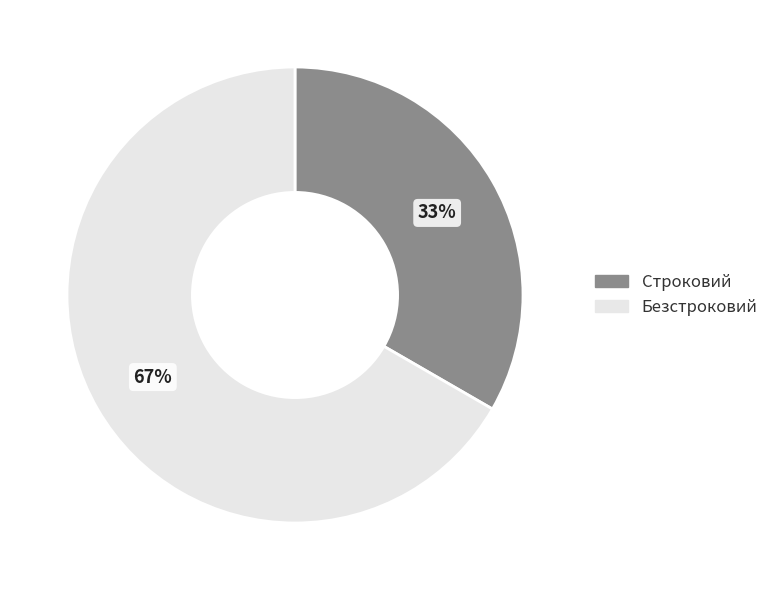

What is the smallest slice in the pie chart?

Строковий